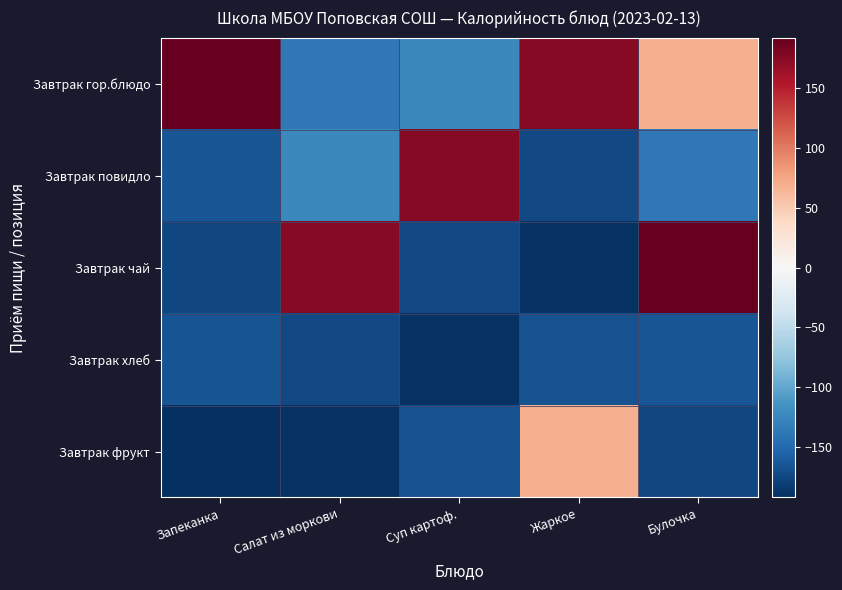

Reading left to right, extract all data points from this chart.

Завтрак гор.блюдо: Запеканка=192.6	Салат из моркови=-137.0	Суп картоф.=-124.5	Жаркое=174.9	Булочка=69.0
Завтрак повидло: Запеканка=-165.3	Салат из моркови=-124.5	Суп картоф.=174.9	Жаркое=-174.5	Булочка=-138.4
Завтрак чай: Запеканка=-176.0	Салат из моркови=174.9	Суп картоф.=-174.5	Жаркое=-190.1	Булочка=192.6
Завтрак хлеб: Запеканка=-166.6	Салат из моркови=-174.5	Суп картоф.=-190.1	Жаркое=-167.4	Булочка=-165.3
Завтрак фрукт: Запеканка=-192.6	Салат из моркови=-190.1	Суп картоф.=-167.4	Жаркое=69.0	Булочка=-176.0